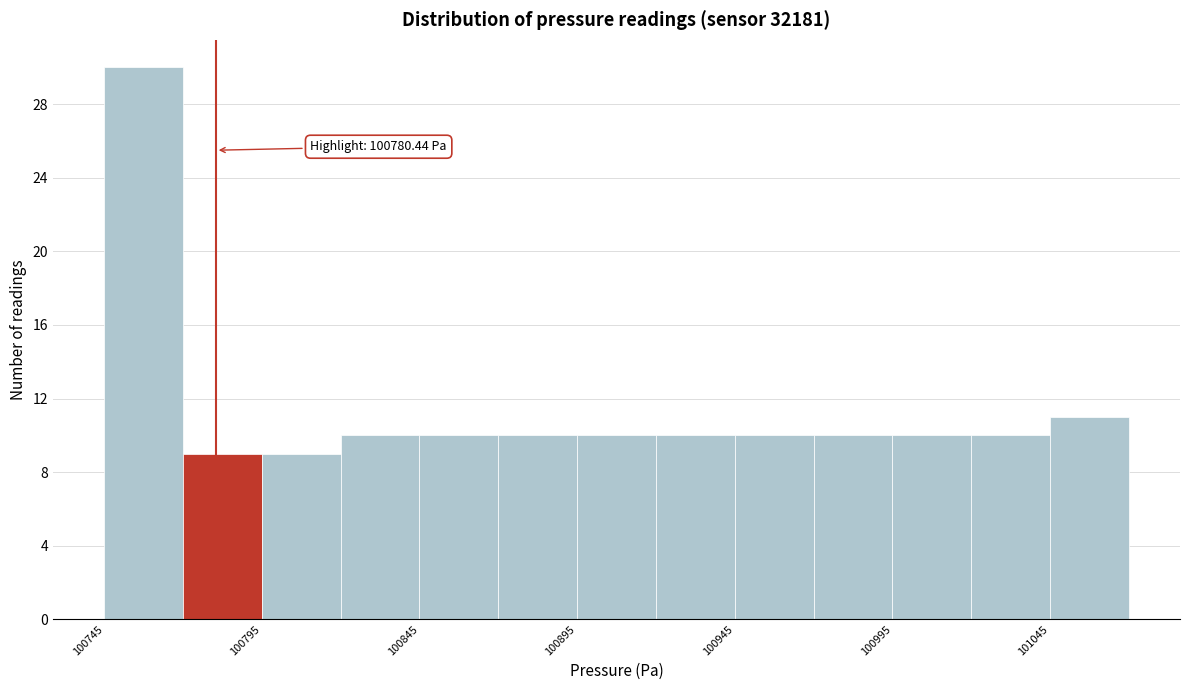

Over which range of the x-axis is the bar tallest?

100745 to 100770